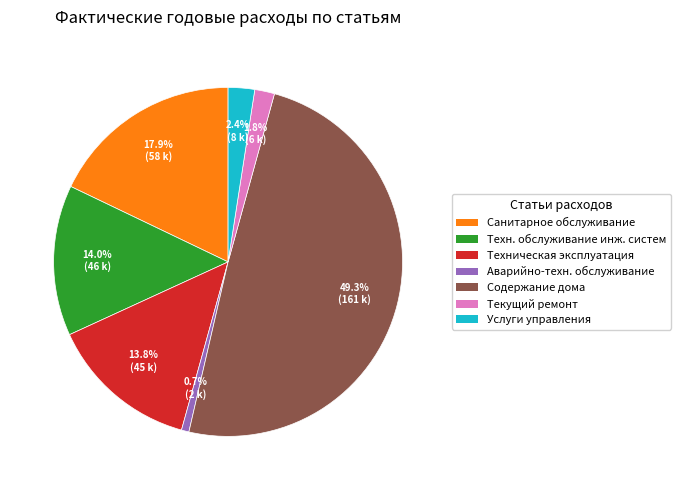

Is there any slice that represents more than half of the pie?

No